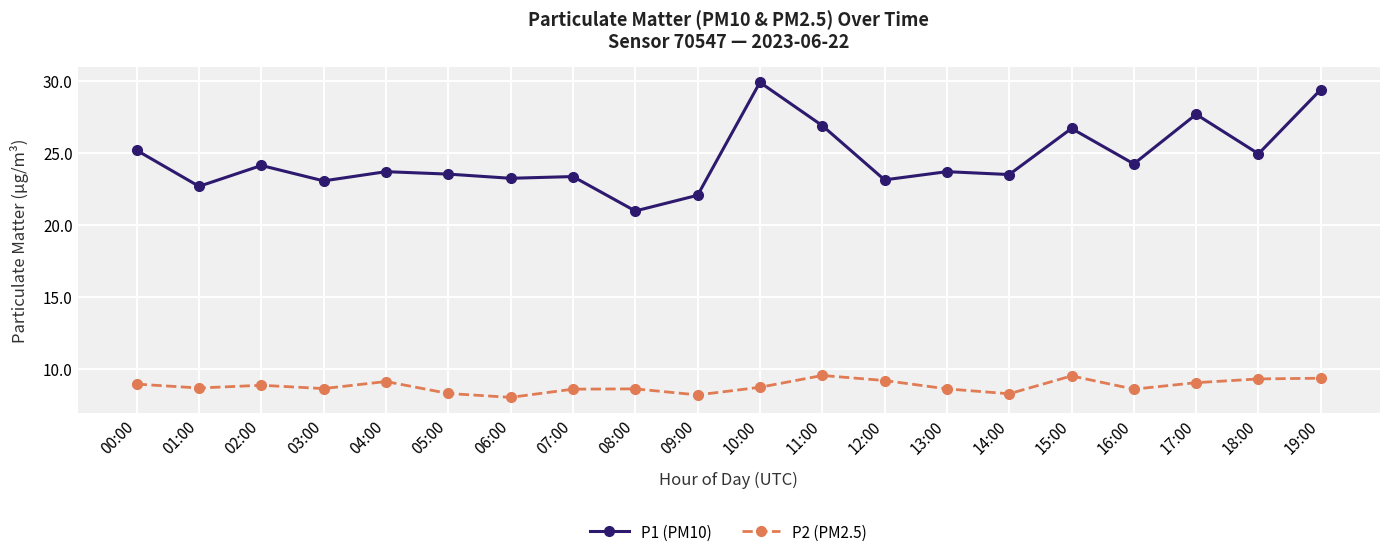

True or false: P1 (PM10) and P2 (PM2.5) cross at least once.

False